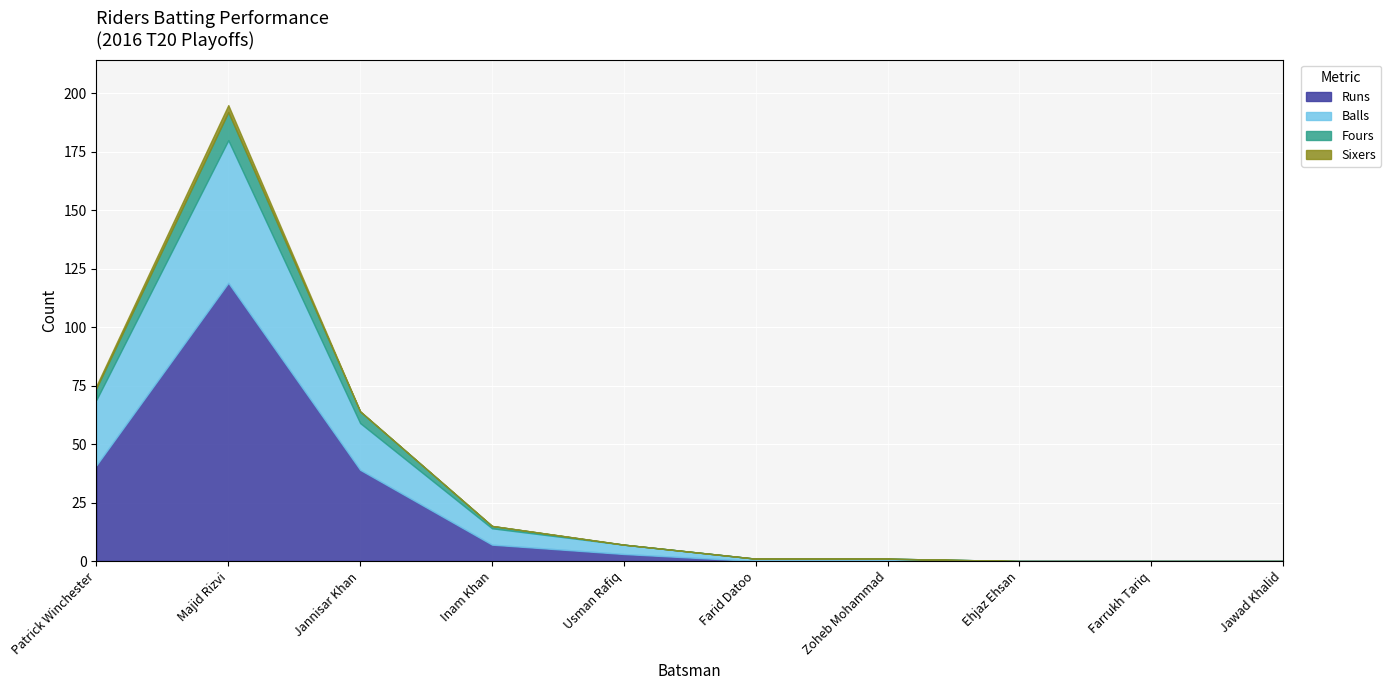

At which label does Runs reach its minimum?

Farid Datoo